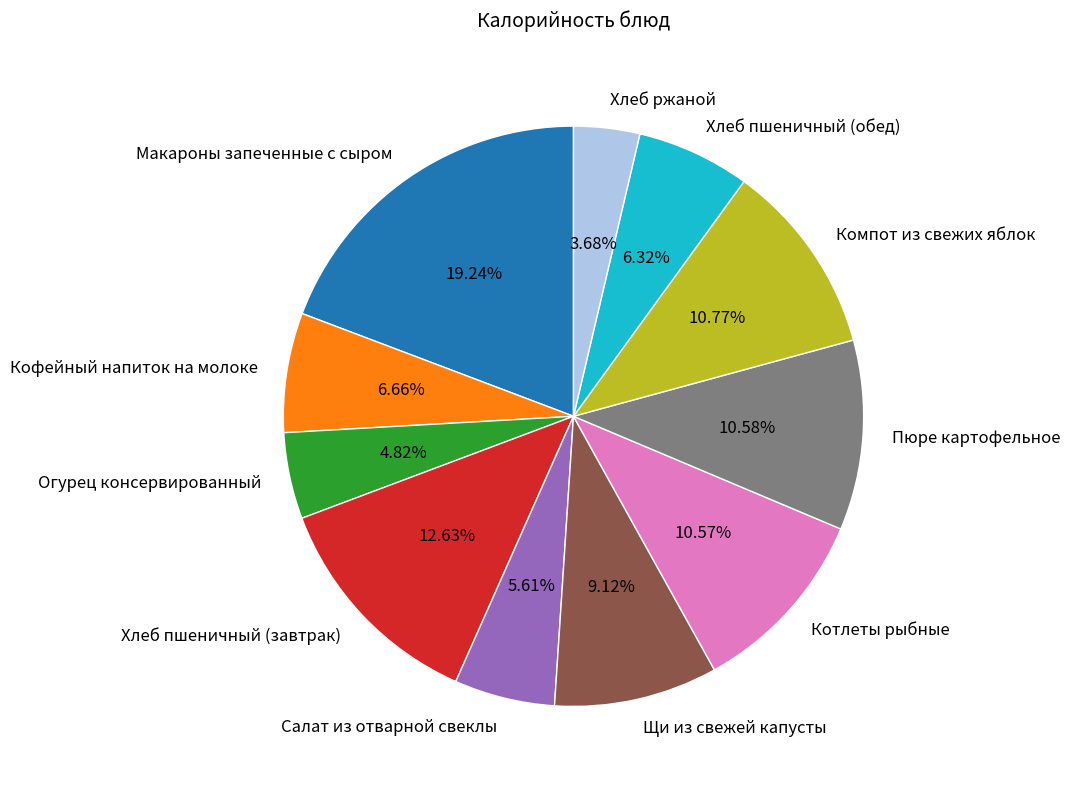

What is the total percentage of Хлеб пшеничный (обед) and Котлеты рыбные?

16.9%